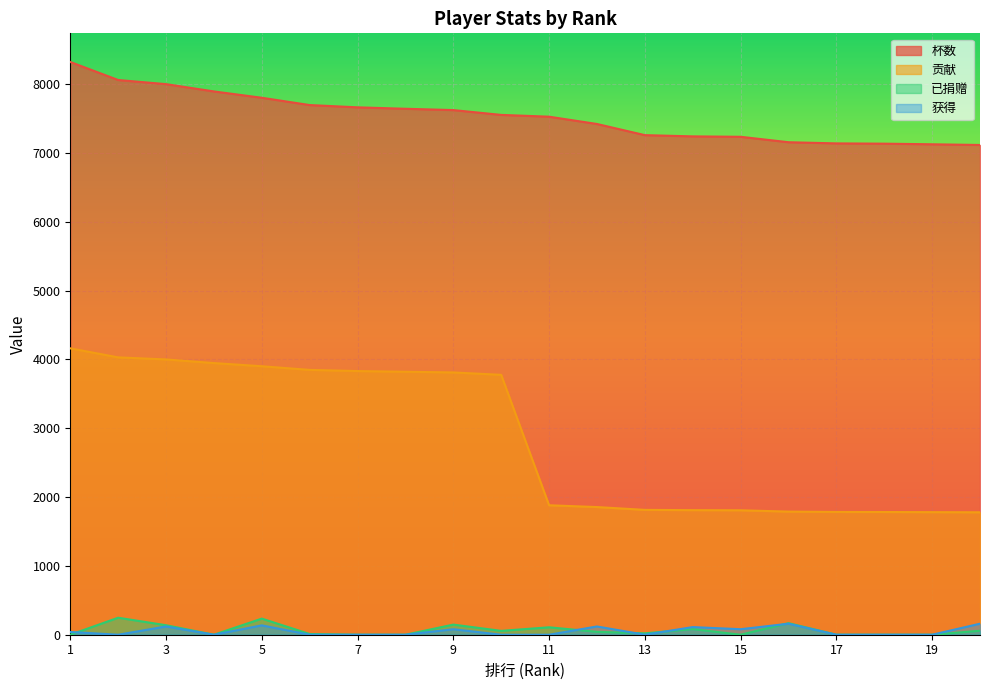

What is the total value across all series at 17?

8923